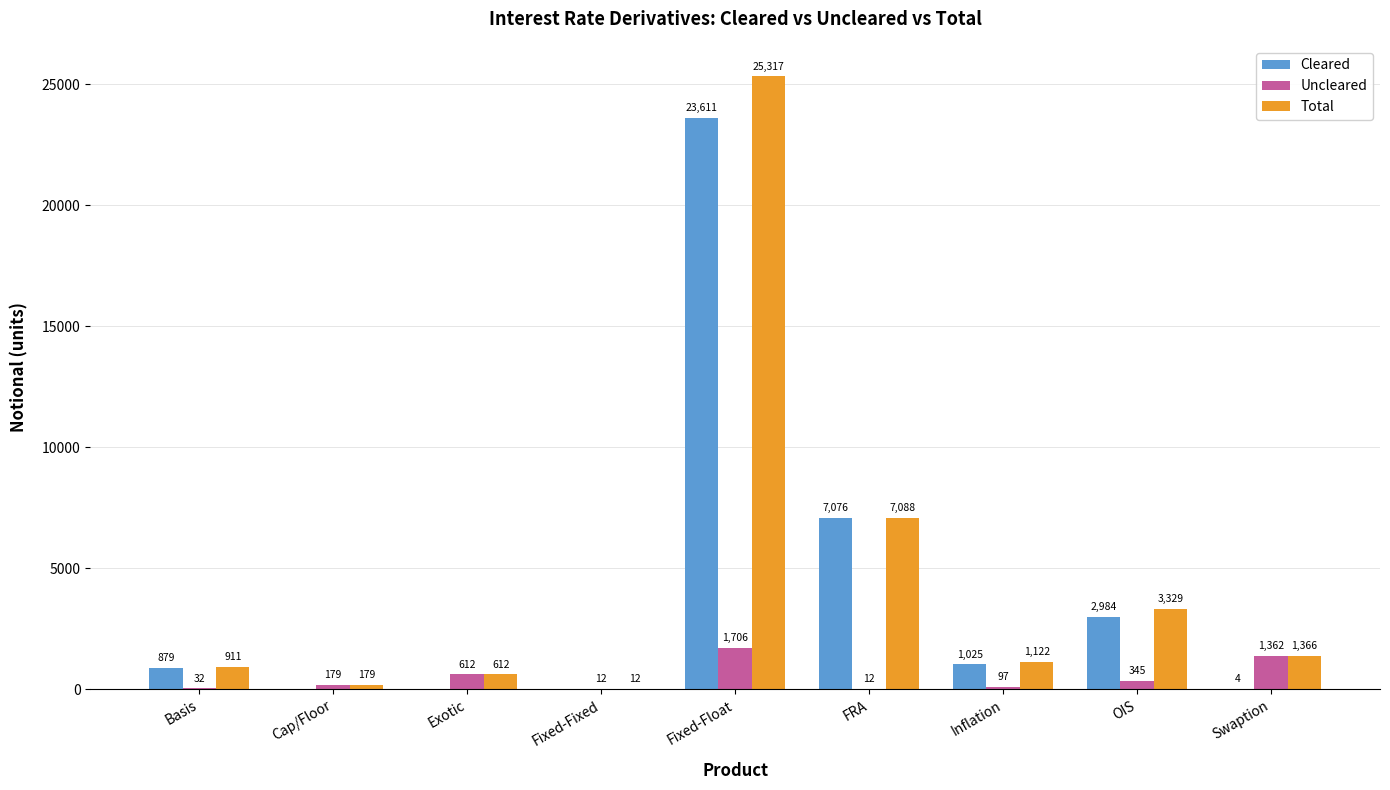

Is it true that Cleared equals -8873 at Exotic?

False